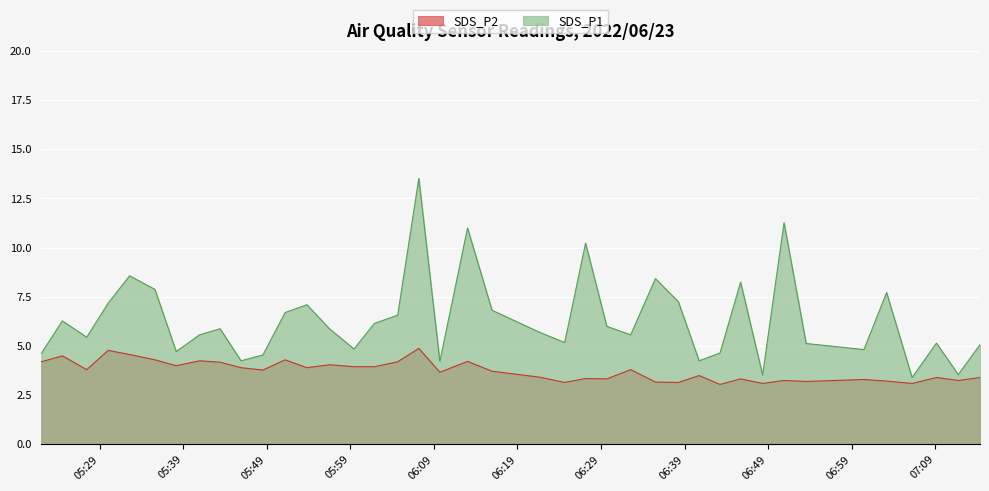

Does the chart display data point markers on the line(s)?

No